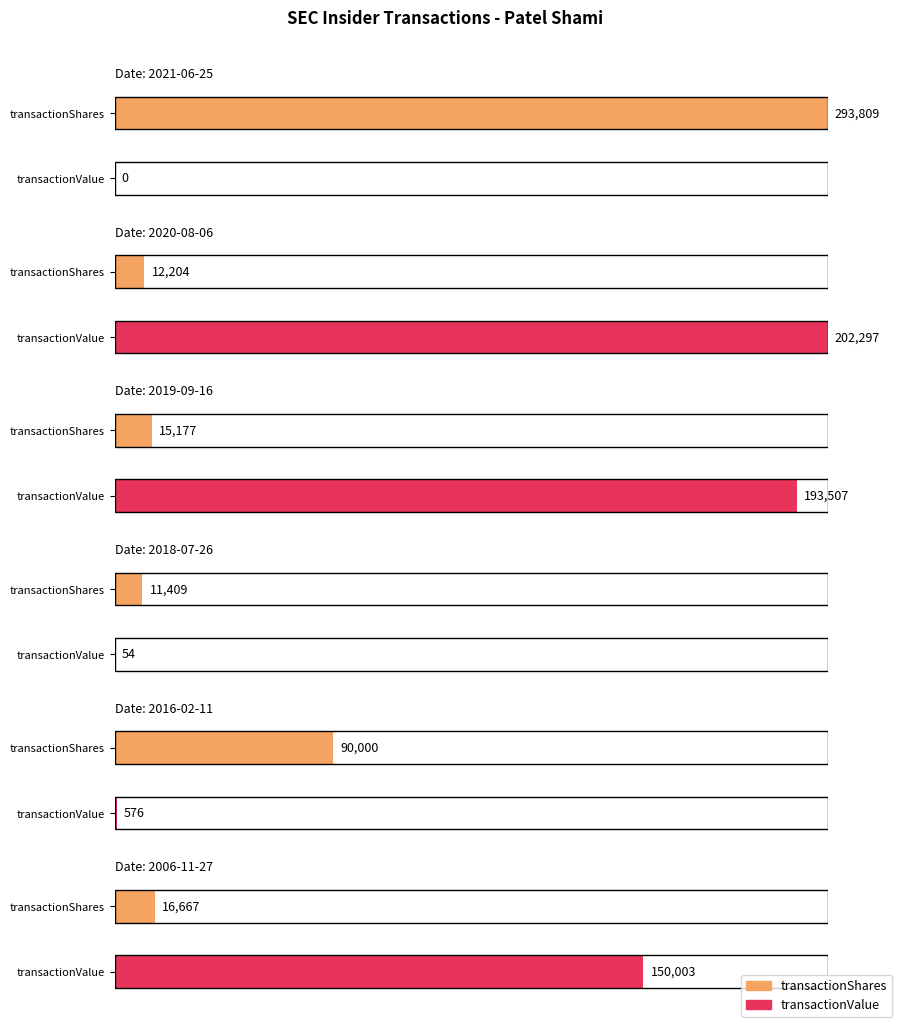

What is the highest value of the transactionShares series?

293809